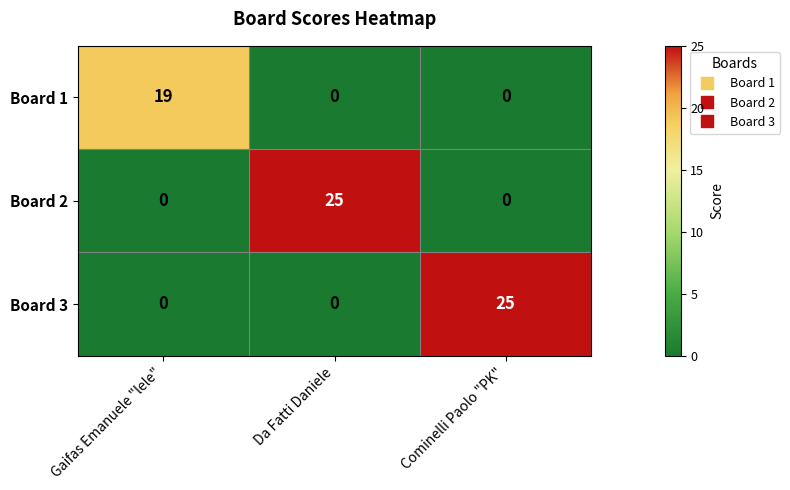

What is the average value of the Board 1 series?

6